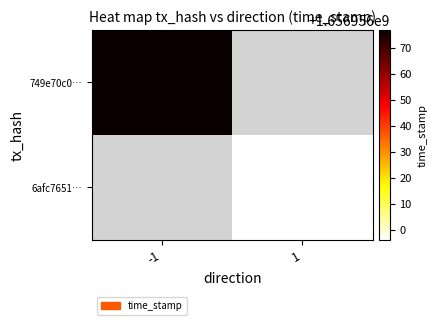

Which series has the largest total across all categories?

749e70c09b50e69e32ed3780dc885b699e472c0